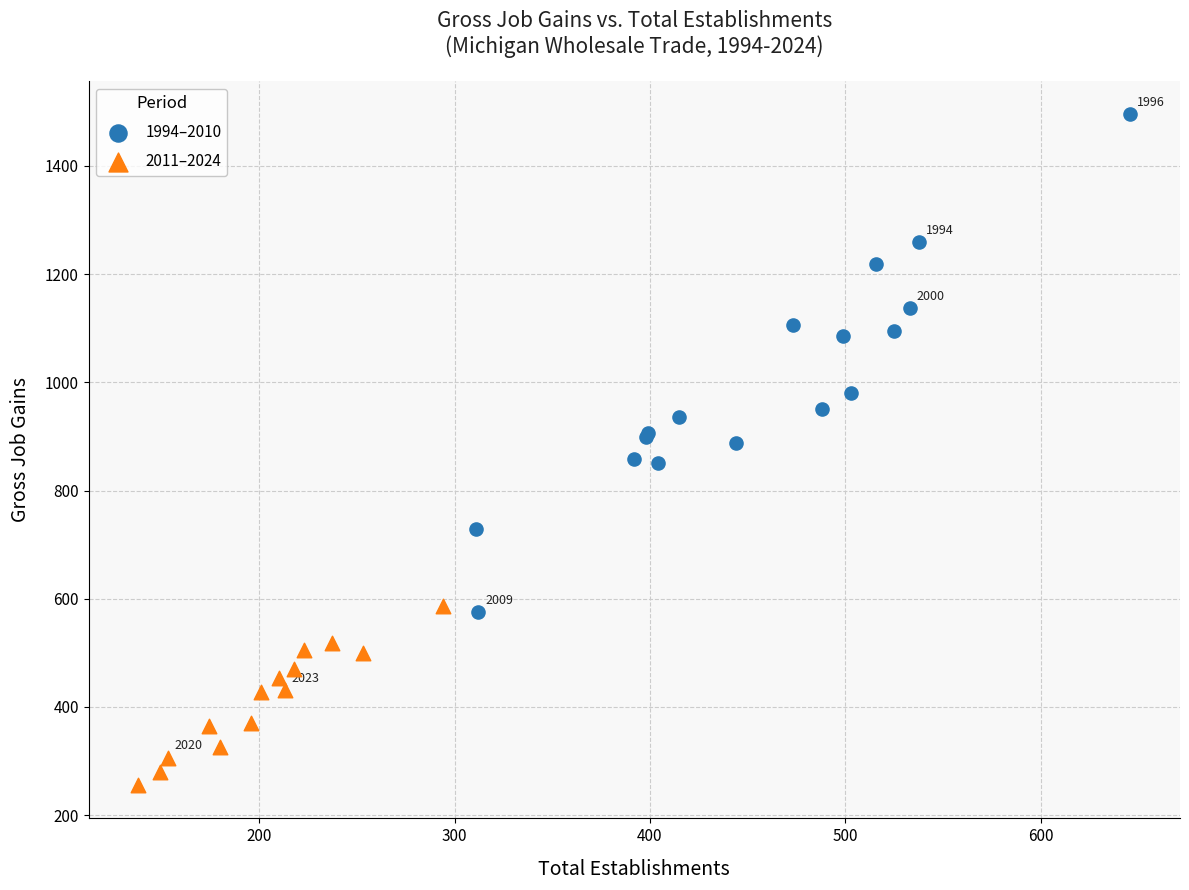

Which series reaches the maximum Y coordinate?

1994–2010